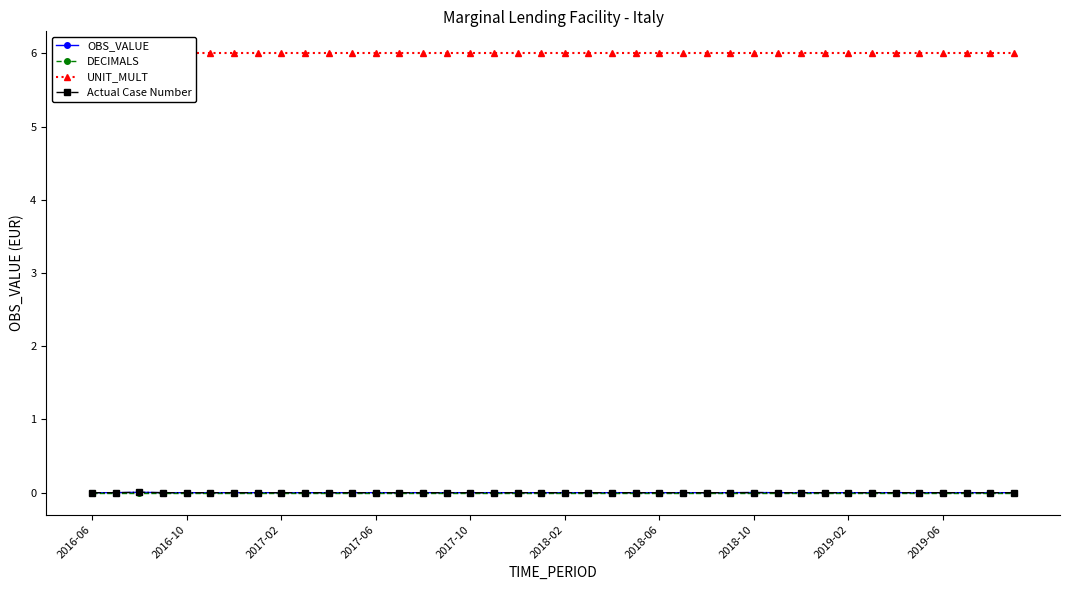

True or false: OBS_VALUE has more than 0 interior local peaks.

True